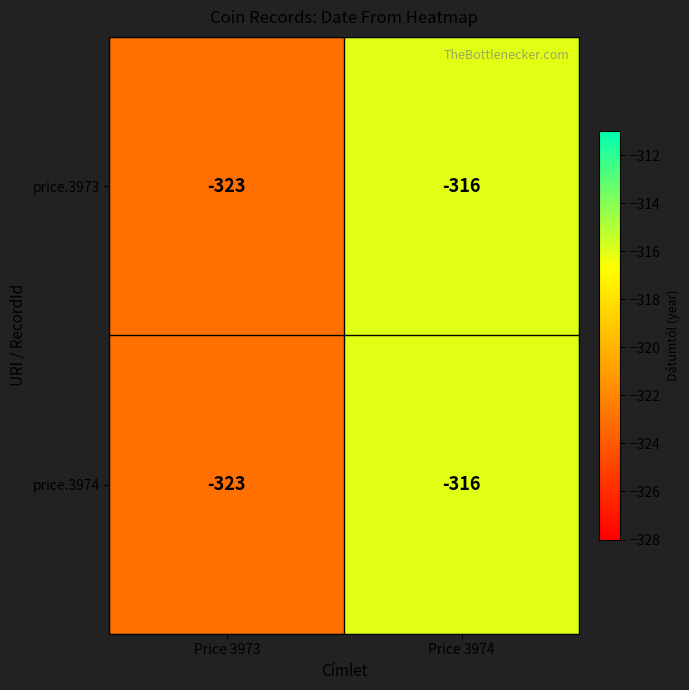

How many data points does each series have?

2